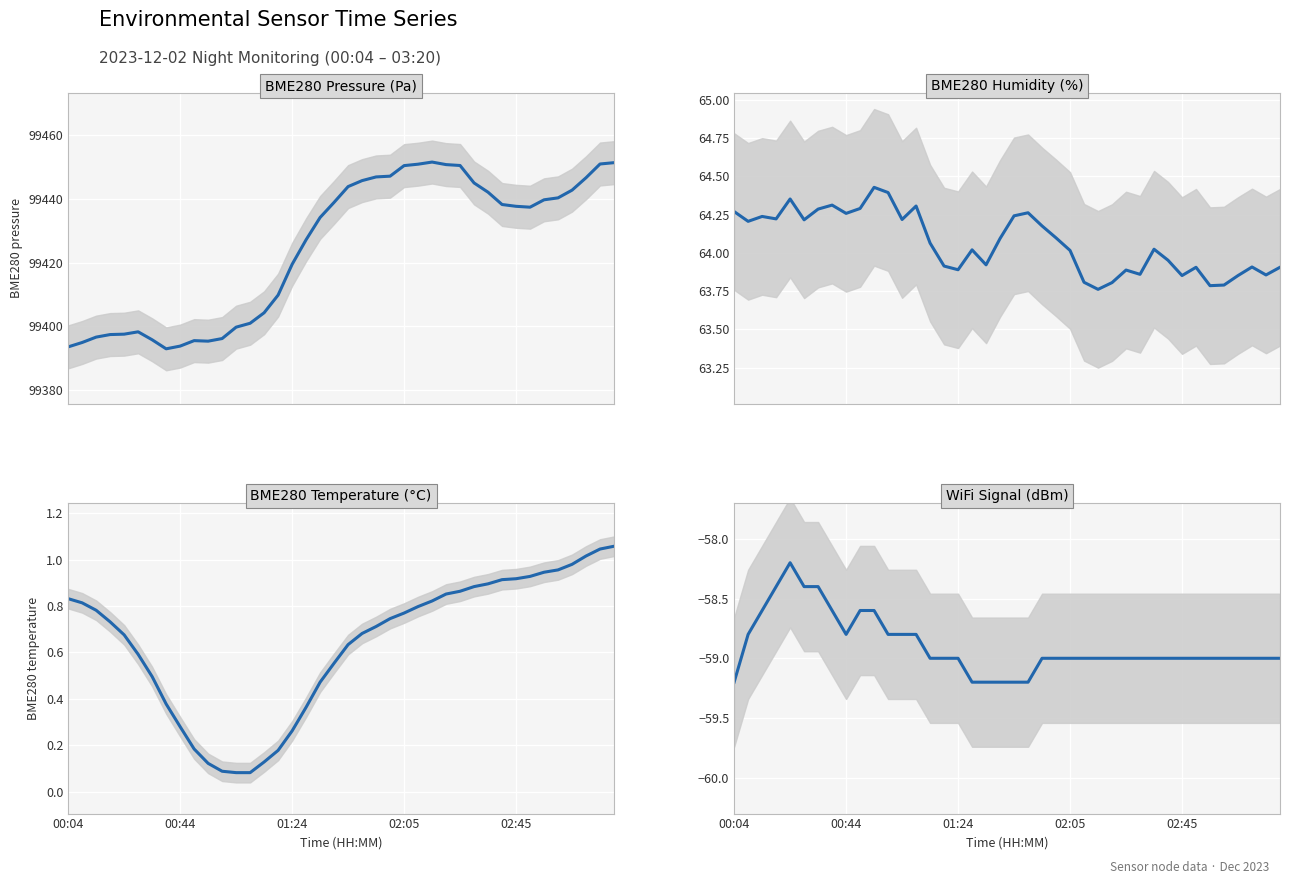

What is the spread (max minus min) of values at 33?

99496.5